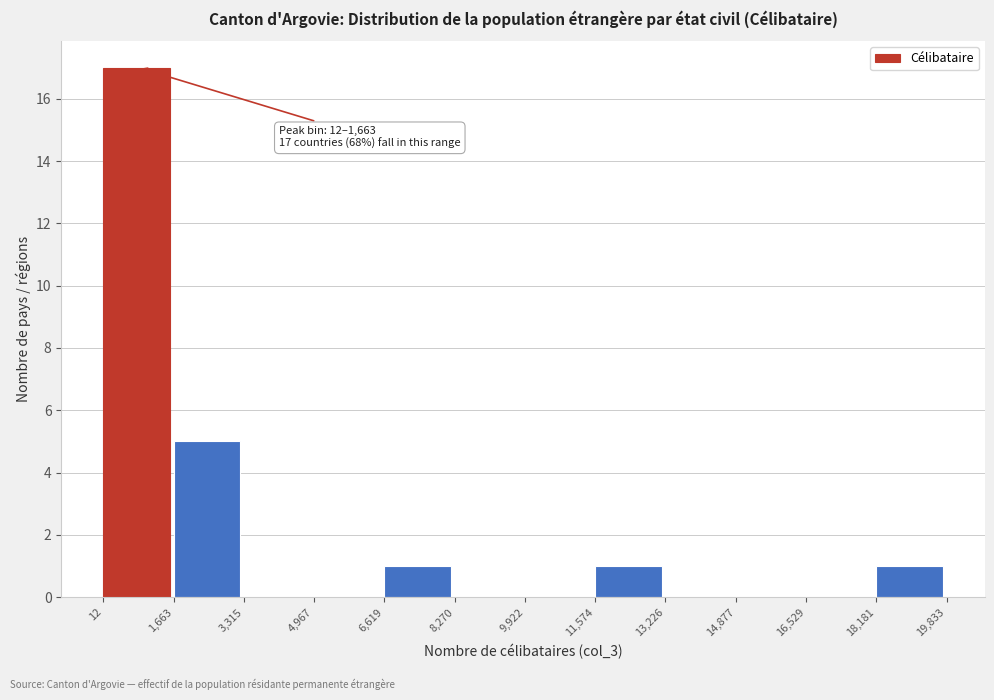

Which range on the x-axis has the tallest bar?

12 to 1,663